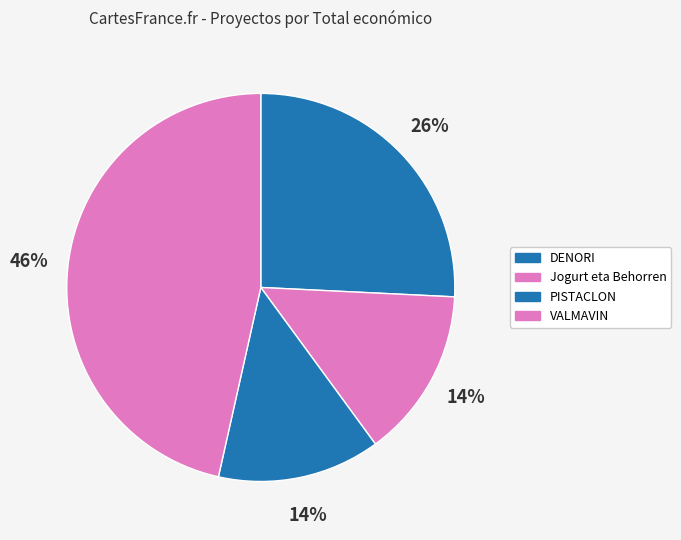

How many slices are in this pie chart?

4